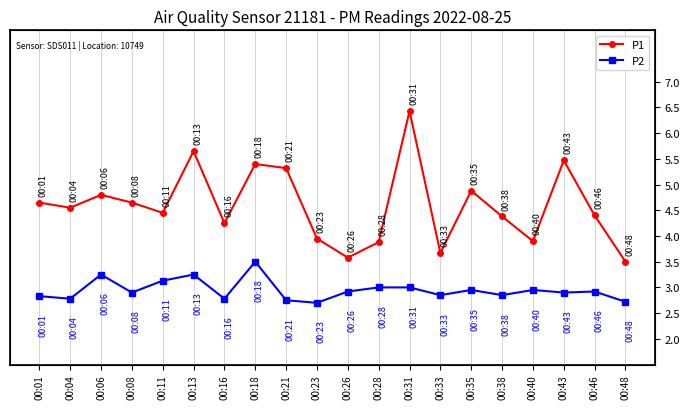

What is the spread (max minus min) of values at 00:06?

1.5